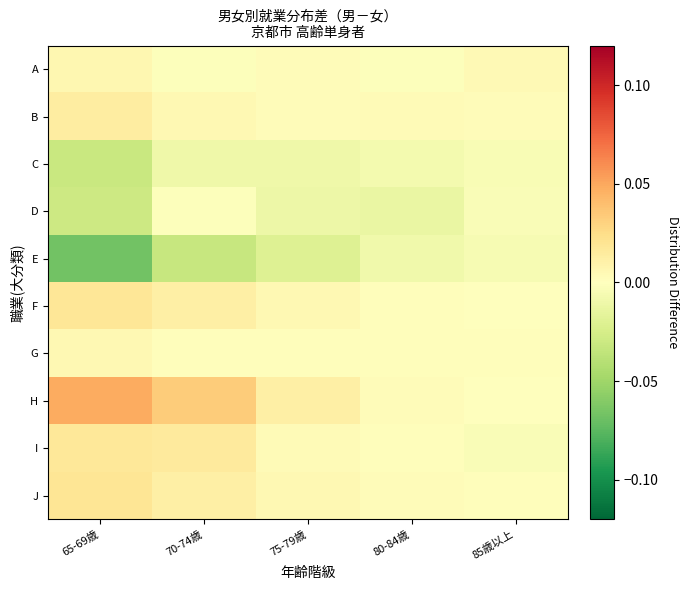

What is the smallest value displayed?

-0.1